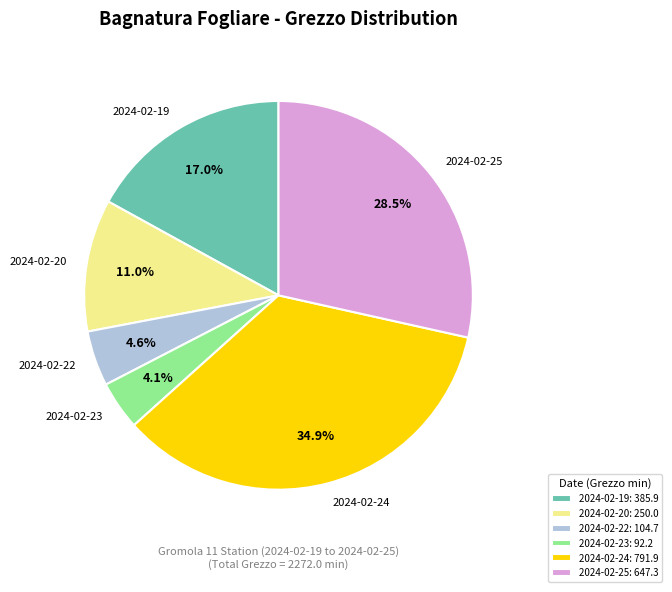

What percentage is NOT represented by 2024-02-20: 250.0?

89.0%